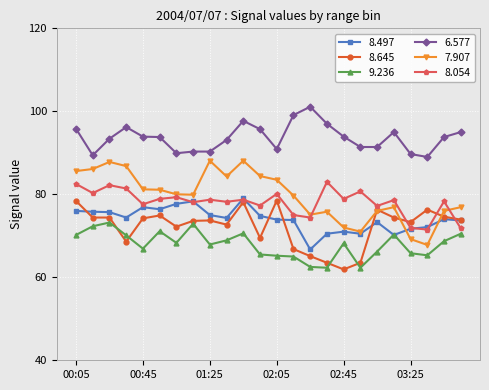

True or false: 7.907 has more than 2 points higher than both neighbors.

True